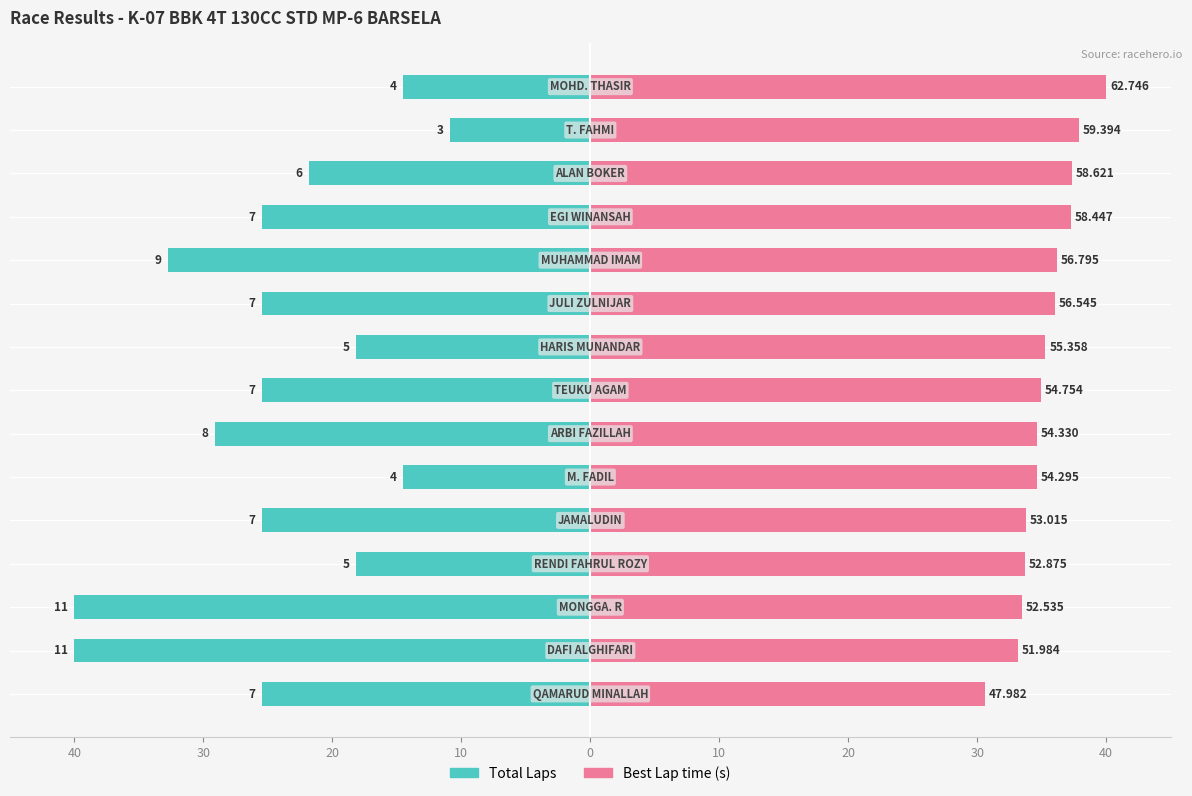

How many bars are there in each group?

2